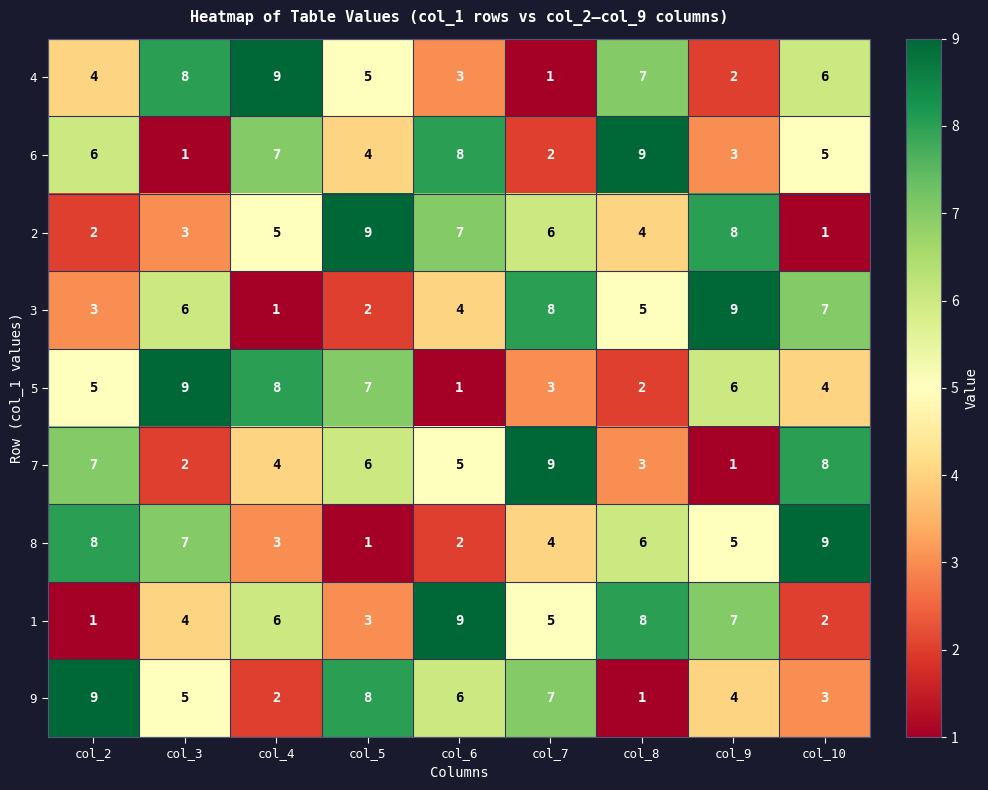

Where does the 3 series first go above 5?

col_3